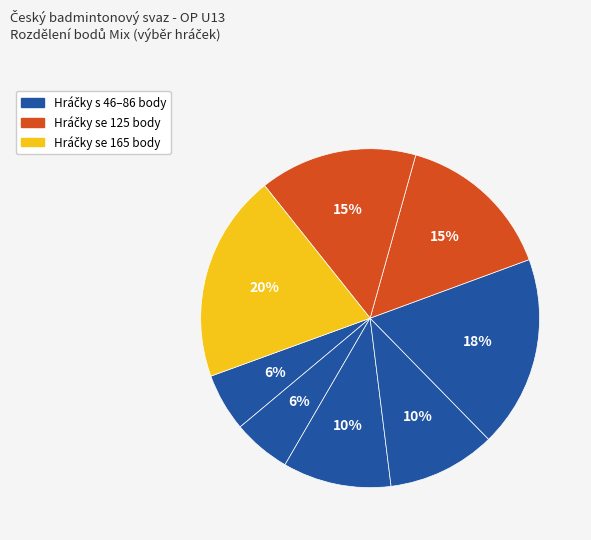

Is there a majority slice in this chart?

No